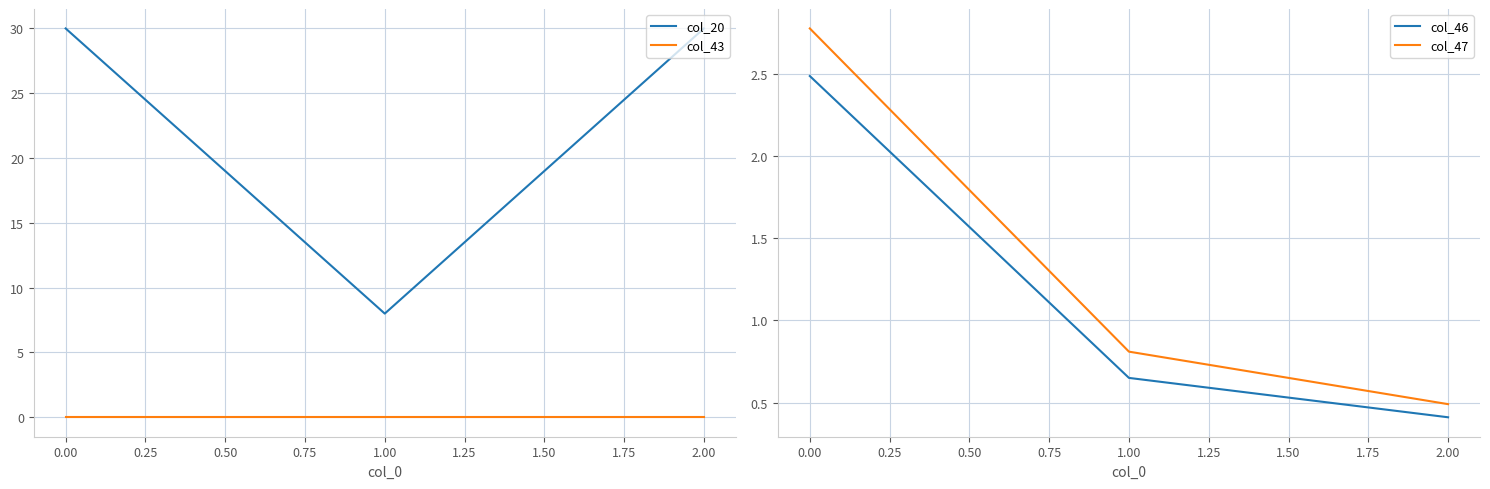

Count the number of categories in the chart.

3